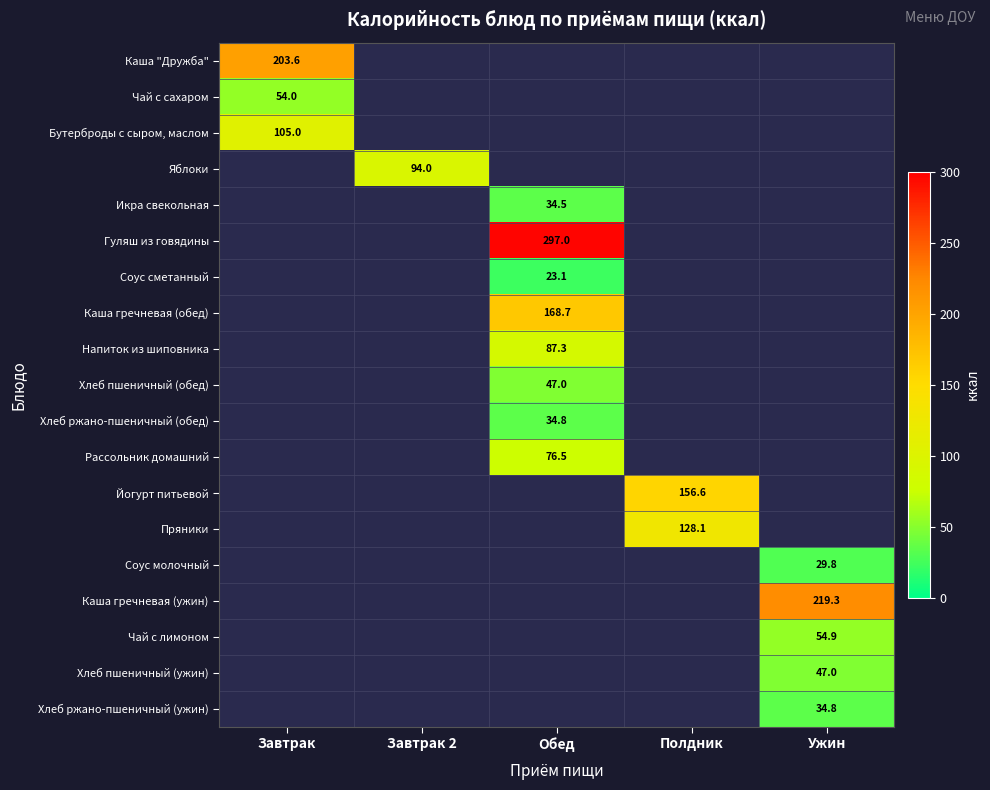

How many positive values does the Хлеб ржано-пшеничный (ужин) series have?

1